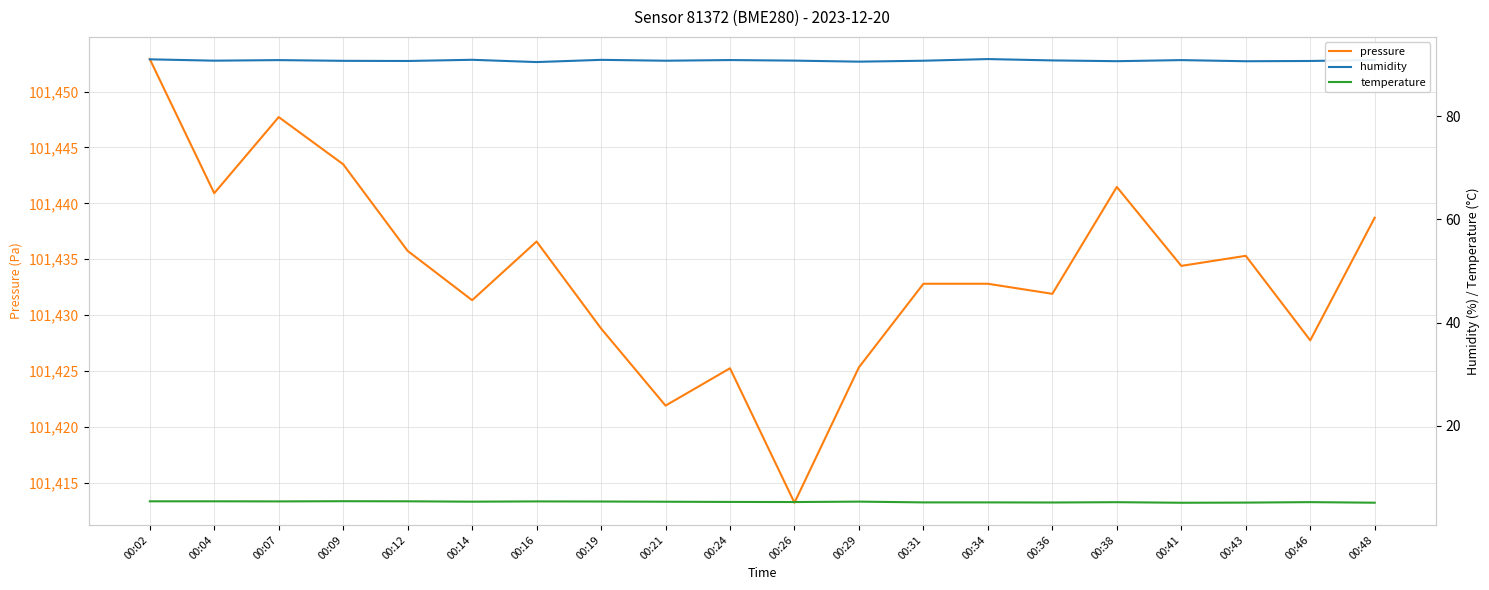

Does the chart display data point markers on the line(s)?

No